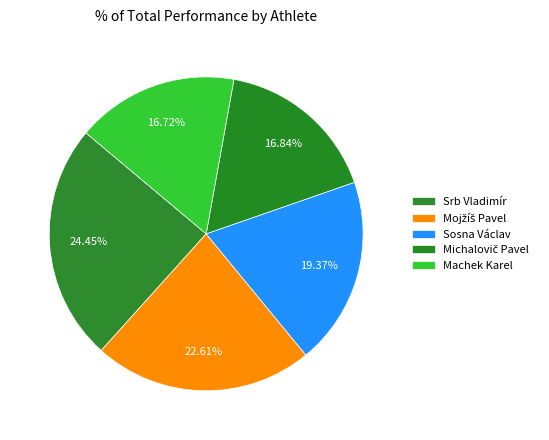

Count the number of slices in the pie.

5